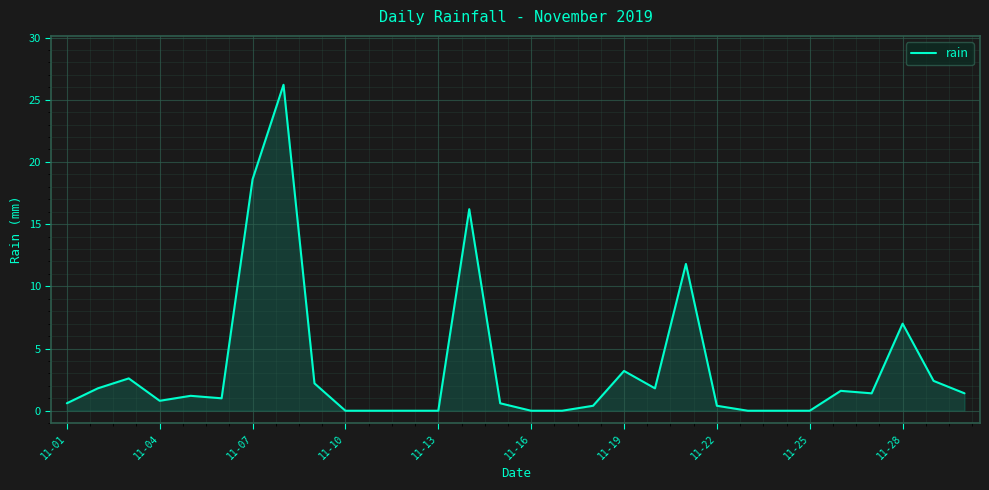

What is the difference between the maximum and minimum values?

26.2